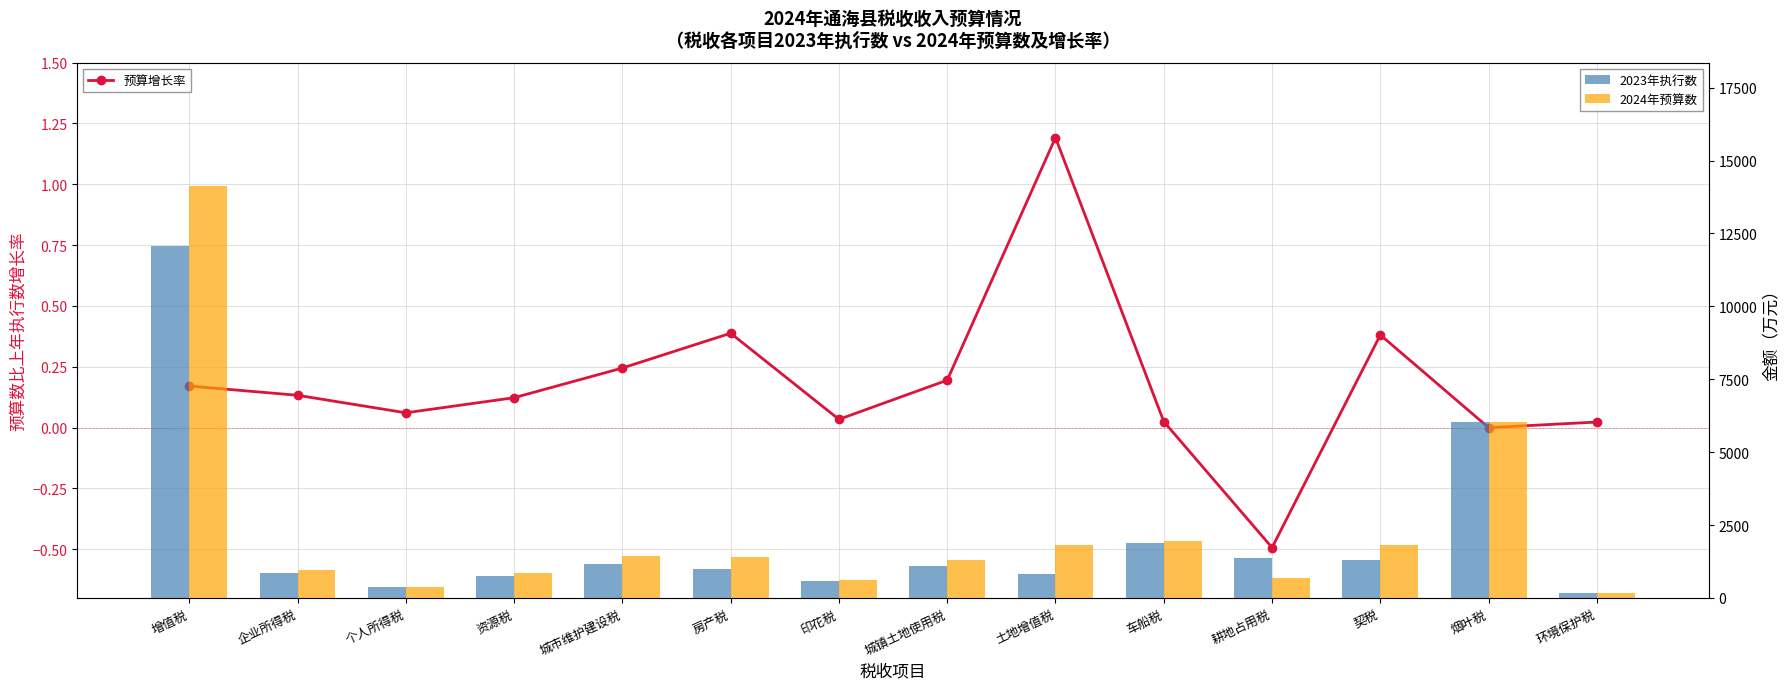

The 2023年执行数 series shows 342.6 at 耕地占用税. True or false?

False